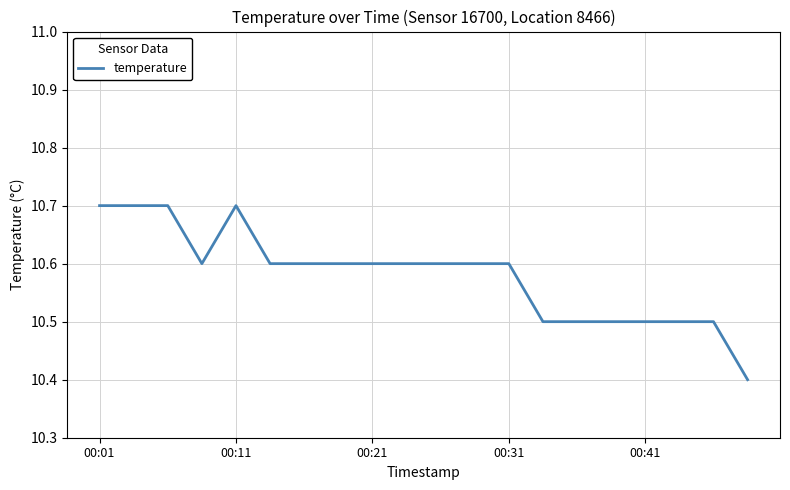

What is the difference between the maximum and minimum values?

0.3